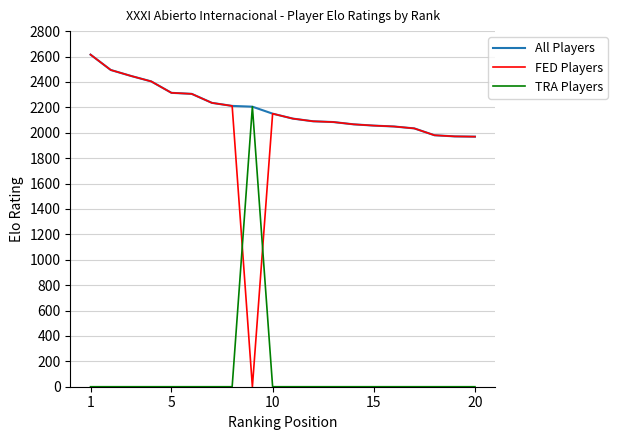

Which series has the largest range (max minus min)?

FED Players